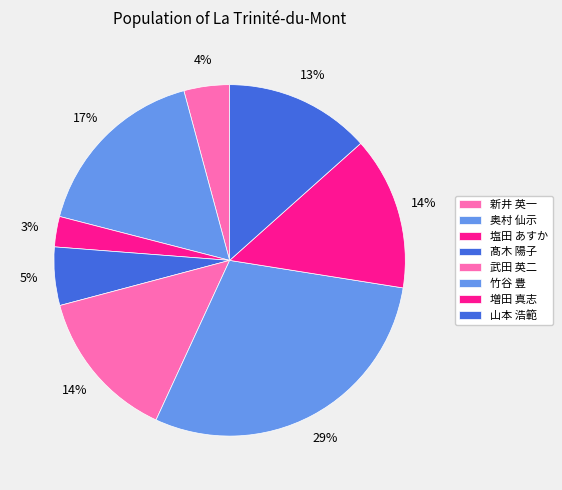

How many segments does this pie chart have?

8